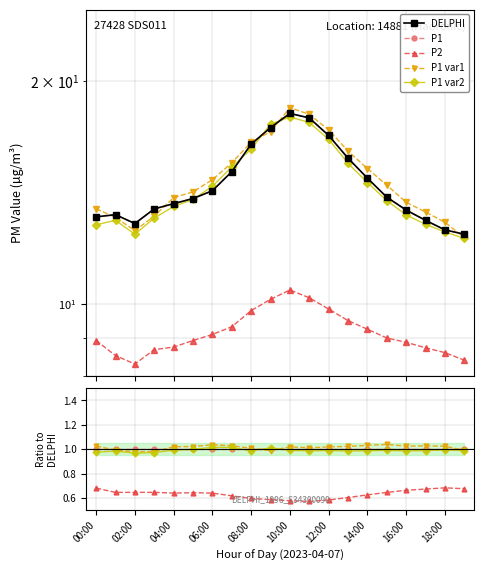

What is the label of the 11th point from the left?

10:00